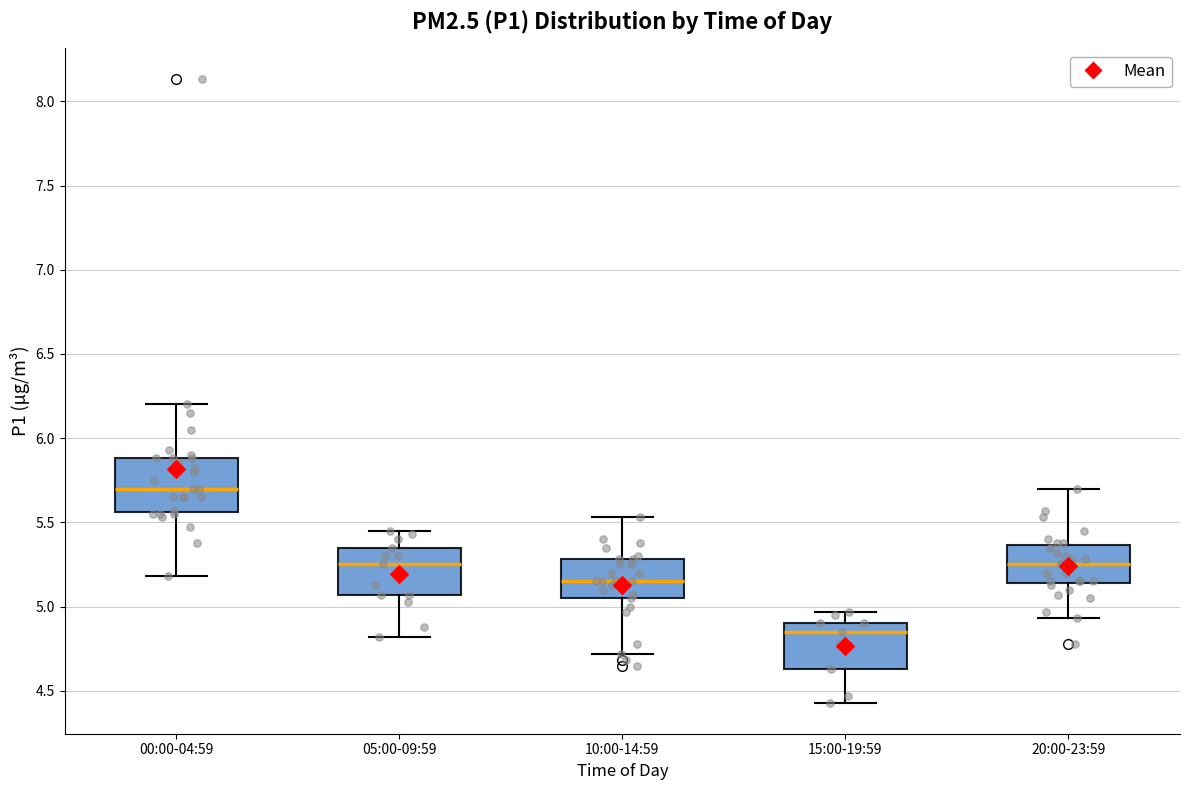

Which box's median line is the highest?

00:00-04:59